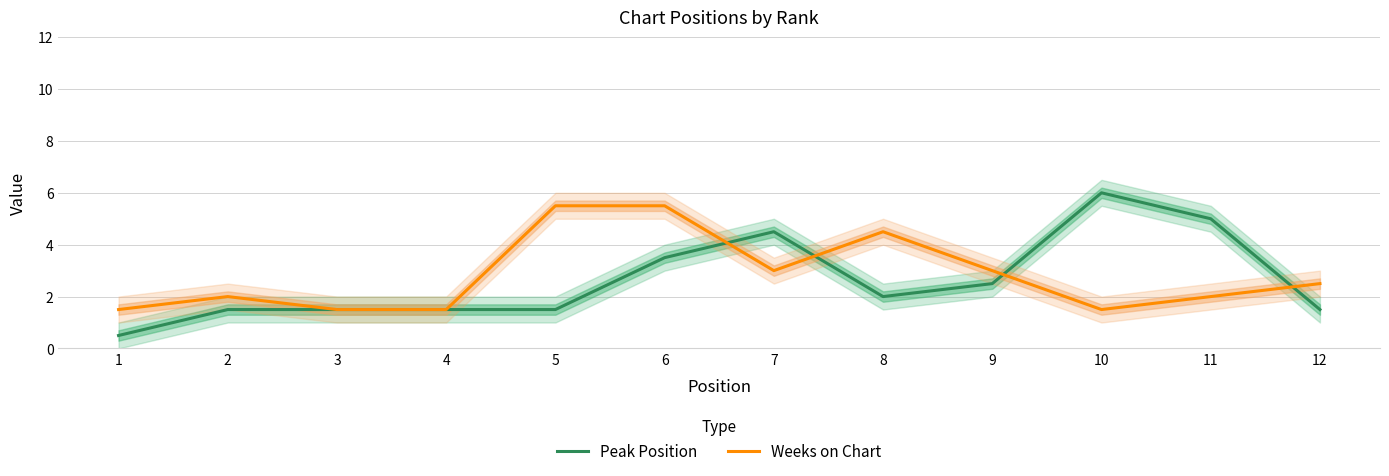

How many times do Peak Position and Weeks on Chart cross each other?

4